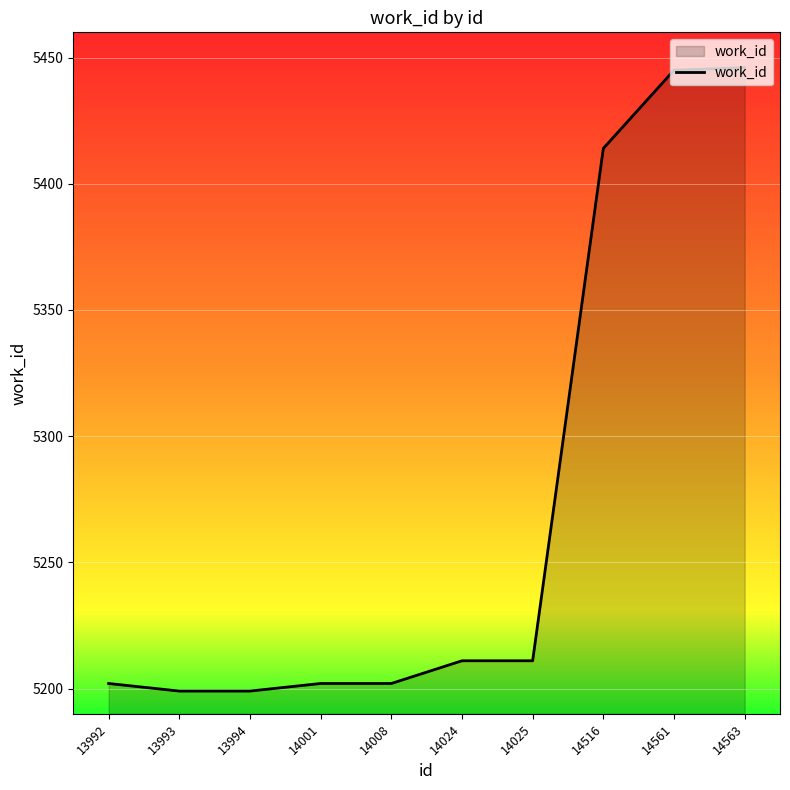

Is it true that the value at 14001 is 5202?

True